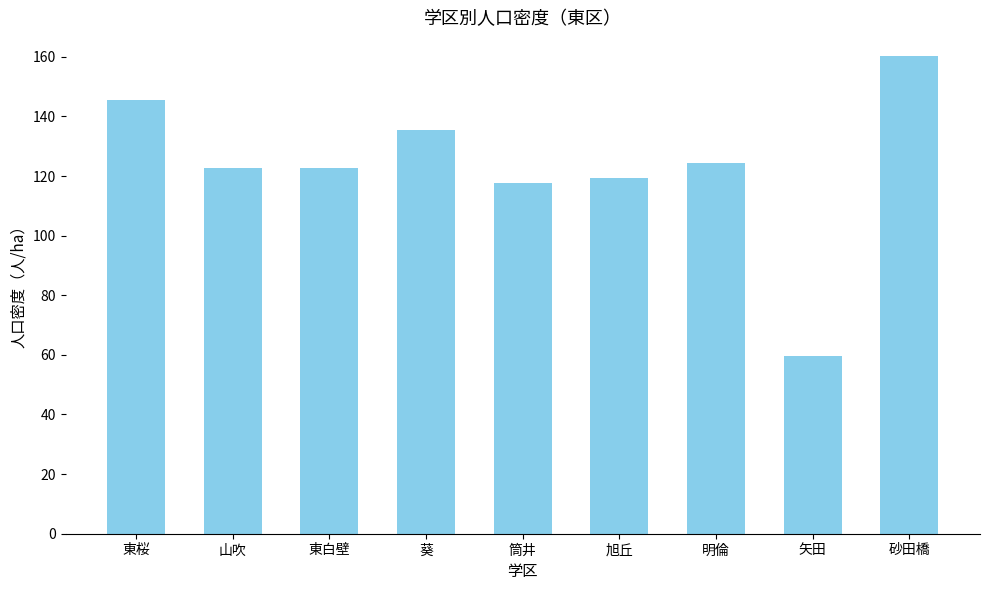

What is the sum of all values?

1107.4